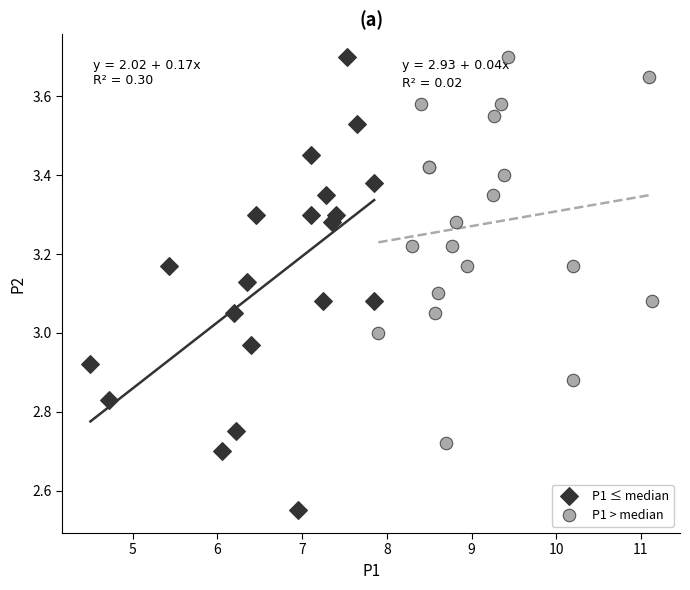

What are all the series names shown in the legend?

P1 ≤ median, P1 > median